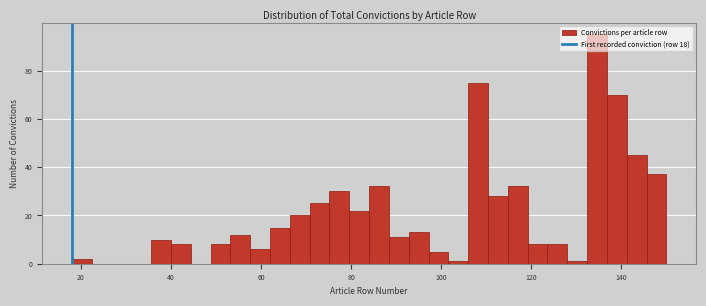

Read against the x-axis, roughly where is the centre of the tallest bar?

134